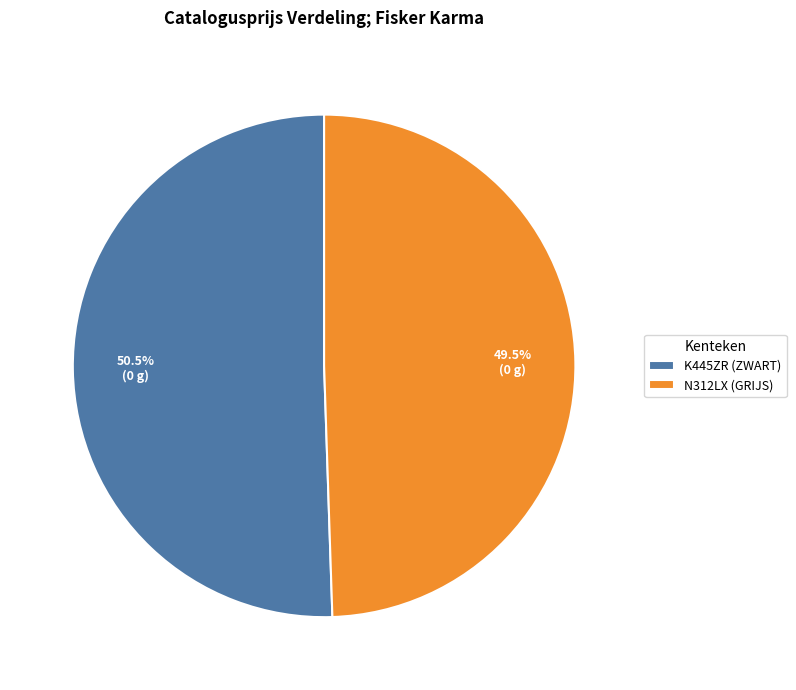

Rank the categories by value from lowest to highest.

N312LX (GRIJS), K445ZR (ZWART)